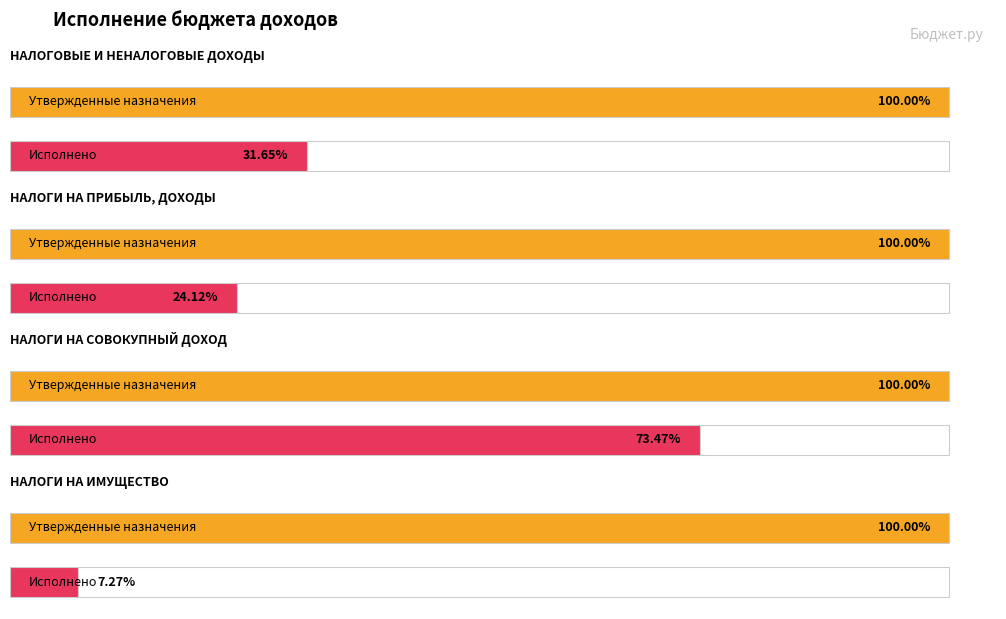

The Утвержденные бюджетные назначения series shows 2890839.7 at НАЛОГИ НА
ИМУЩЕСТВО. True or false?

False